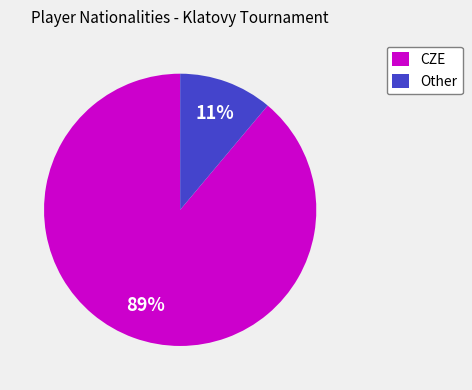

To the nearest percent, what is the average slice percentage?

50%